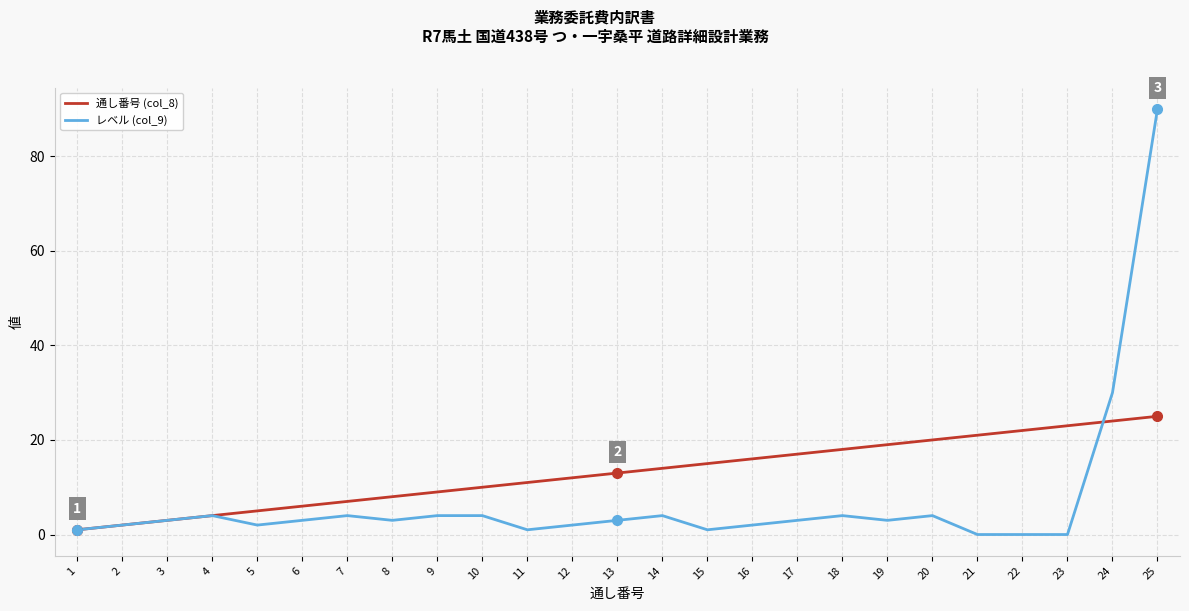

How many lines are shown in the chart?

2